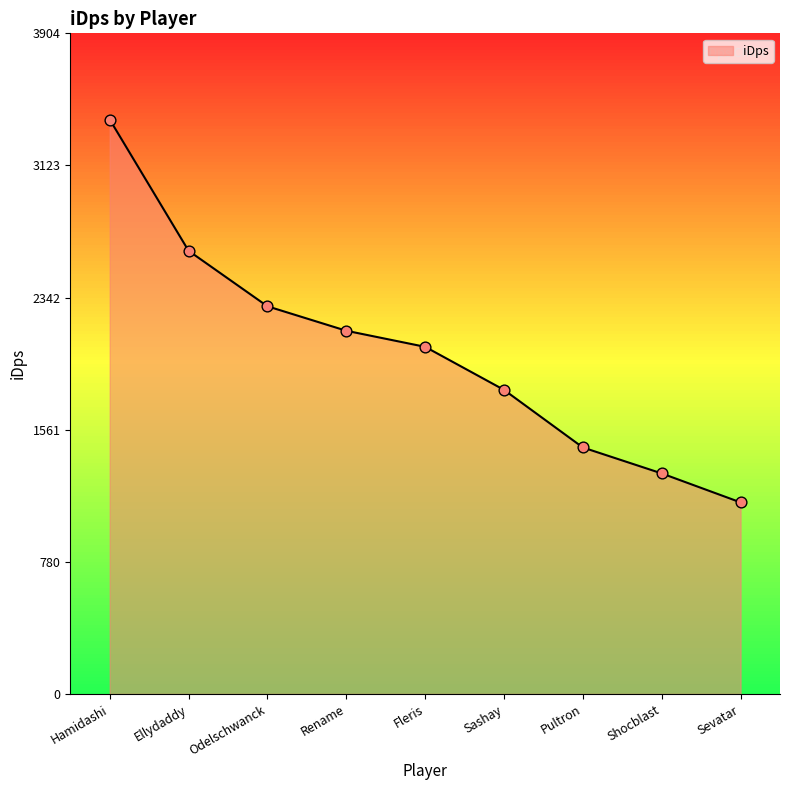

What is the change in value from Sashay to Sevatar?

-665.1